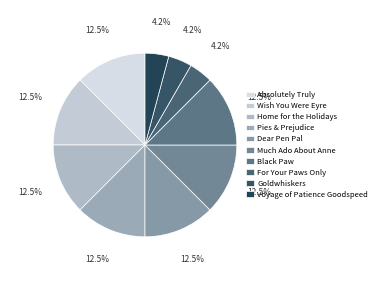

The Black Paw slice represents 5% of the pie. True or false?

False